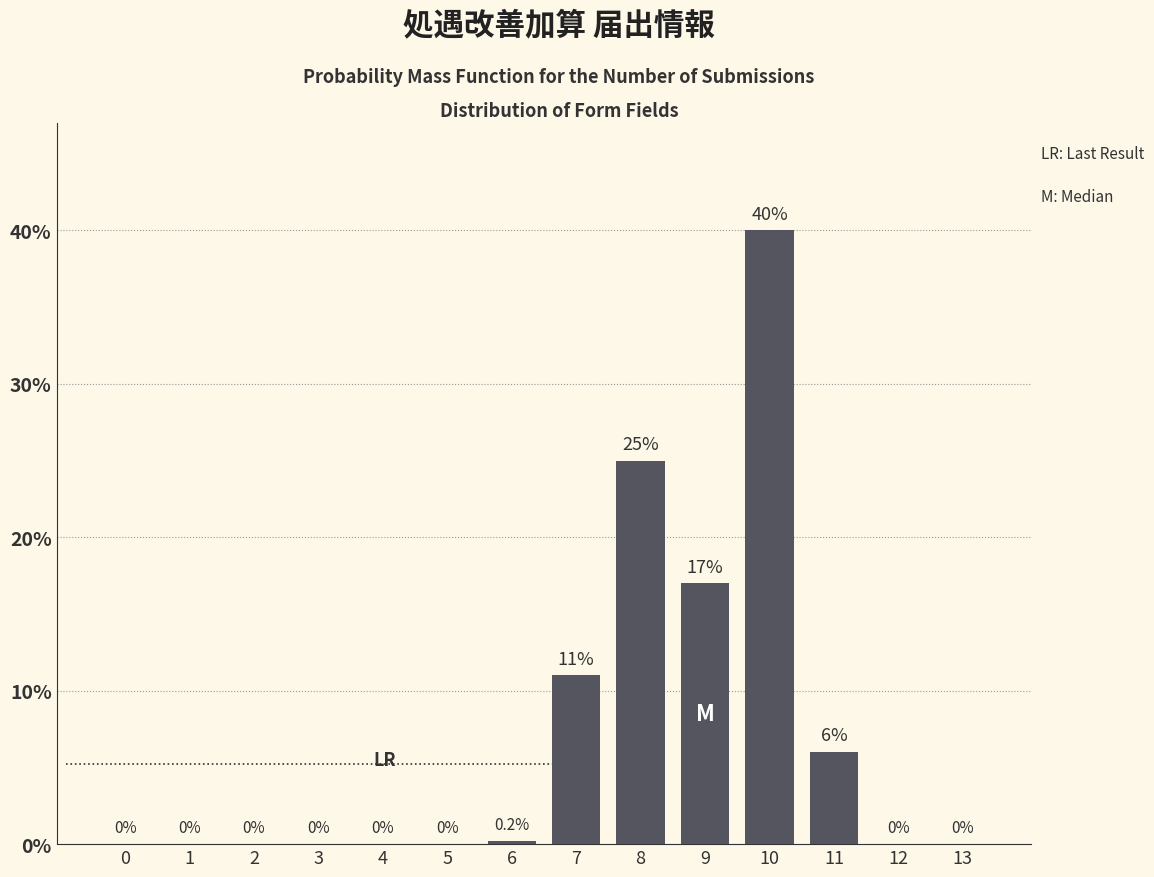

Reading left to right, what are all the values shown in this chart?

0=0.0	1=0.0	2=0.0	3=0.0	4=0.0	5=0.0	6=0.2	7=11.0	8=25.0	9=17.0	10=40.0	11=6.0	12=0.0	13=0.0